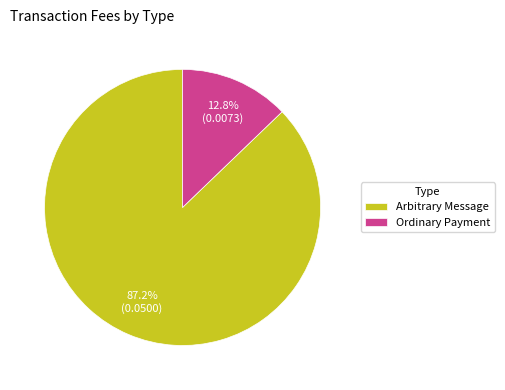

True or false: Ordinary Payment accounts for 13% of the total.

True